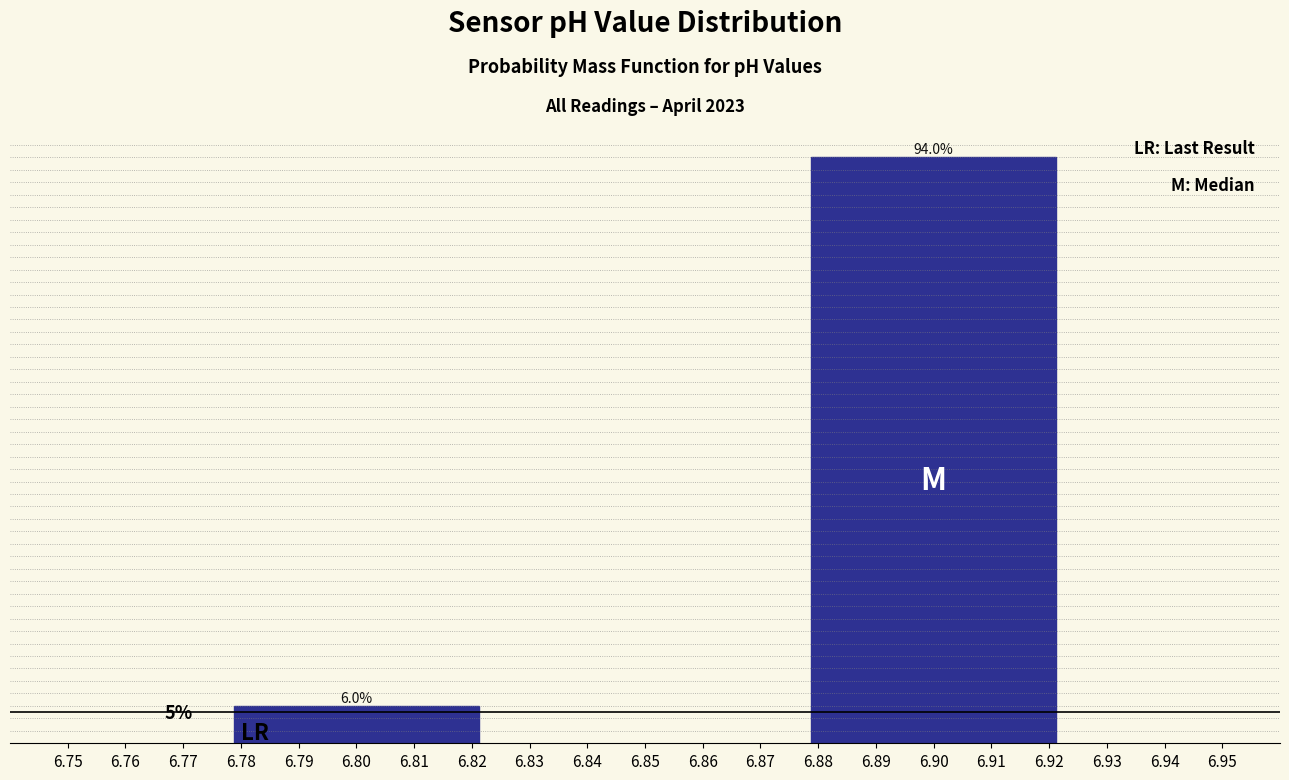

Rank the categories by value from highest to lowest.

6.90, 6.80